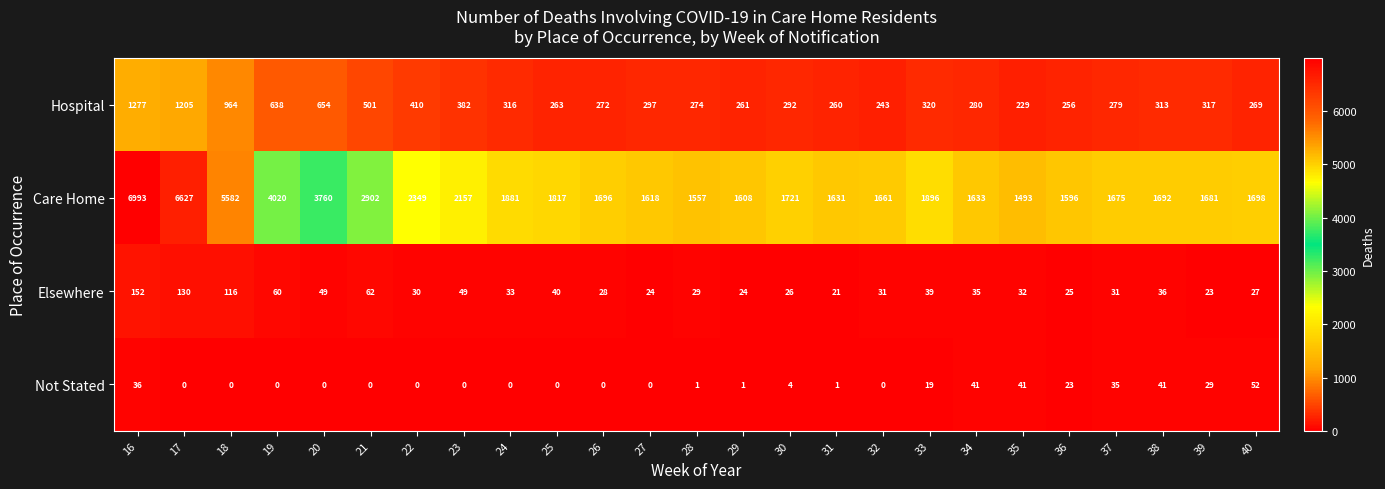

What is the difference between the maximum and second lowest values in the Hospital series?

1034